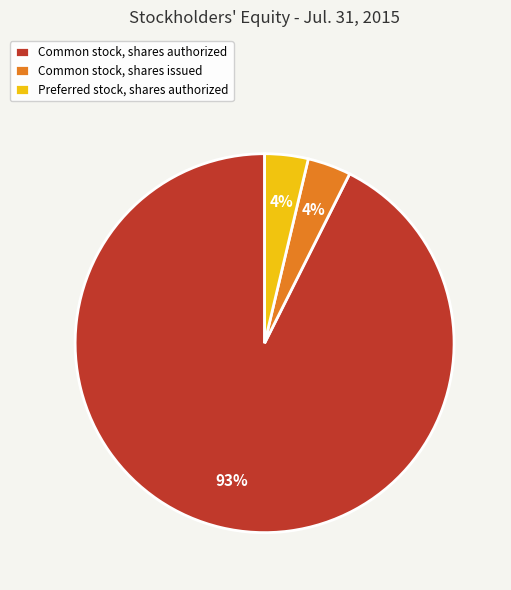

Which slice represents more than half of the pie?

Common stock, shares authorized